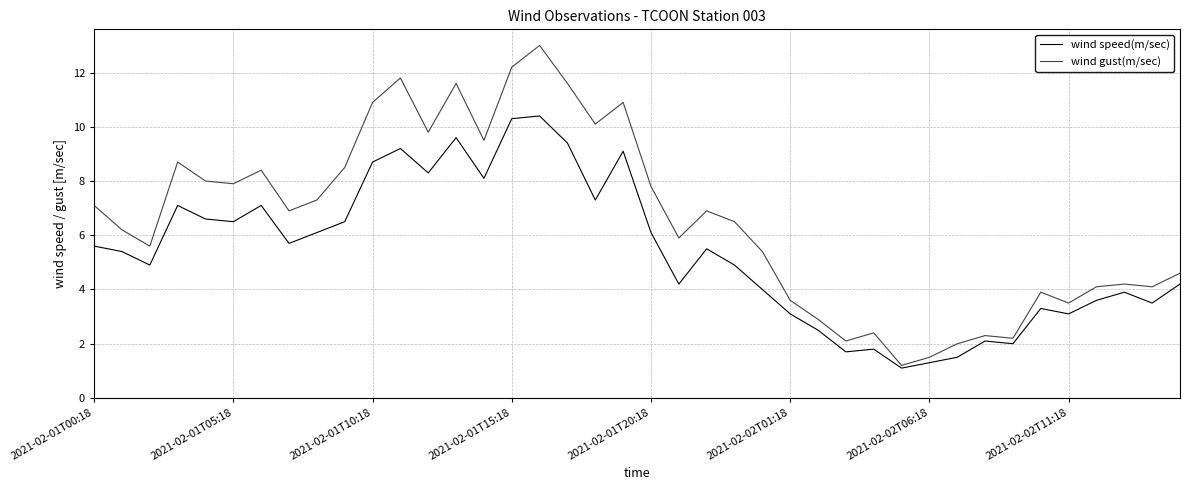

True or false: wind speed(m/sec) has more than 2 points higher than both neighbors.

True